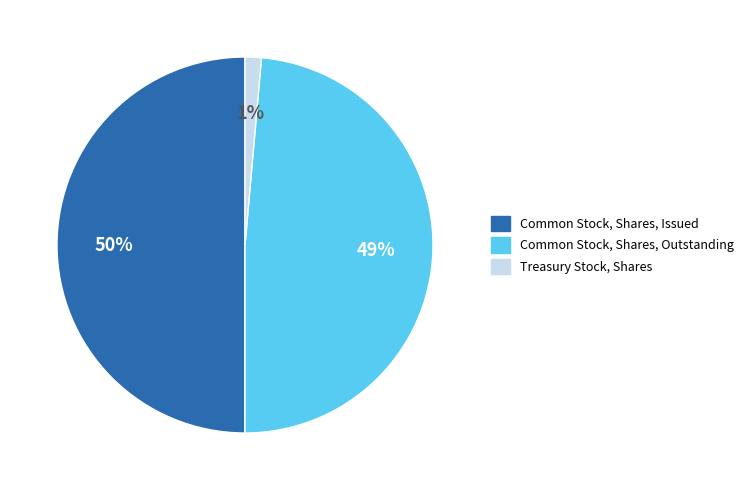

Between Common Stock, Shares, Outstanding and Common Stock, Shares, Issued, which is larger?

Common Stock, Shares, Issued